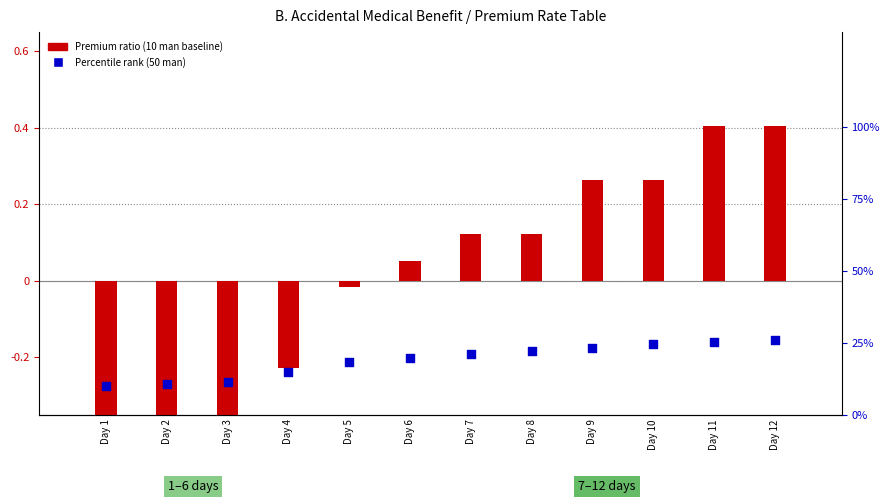

What is the total value across all series at Day 3?

11.0